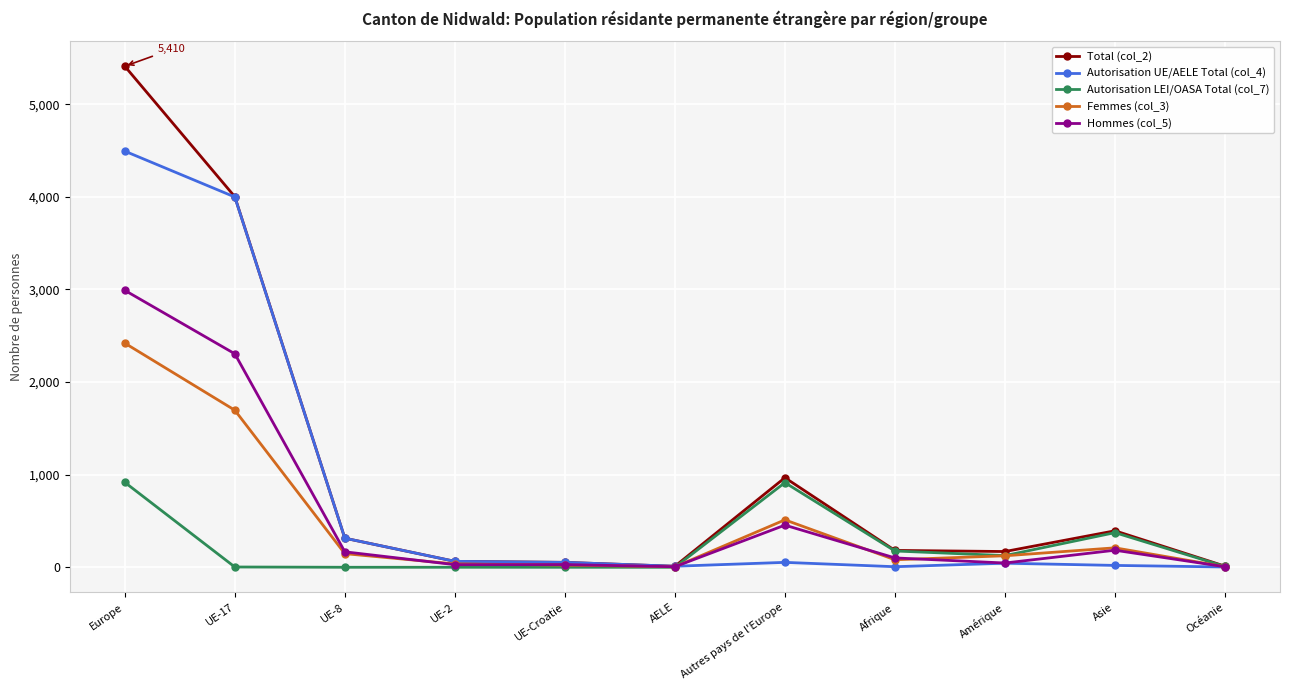

What value does the Autorisation UE/AELE Total (col_4) series have at UE-2, to the nearest 10?

60